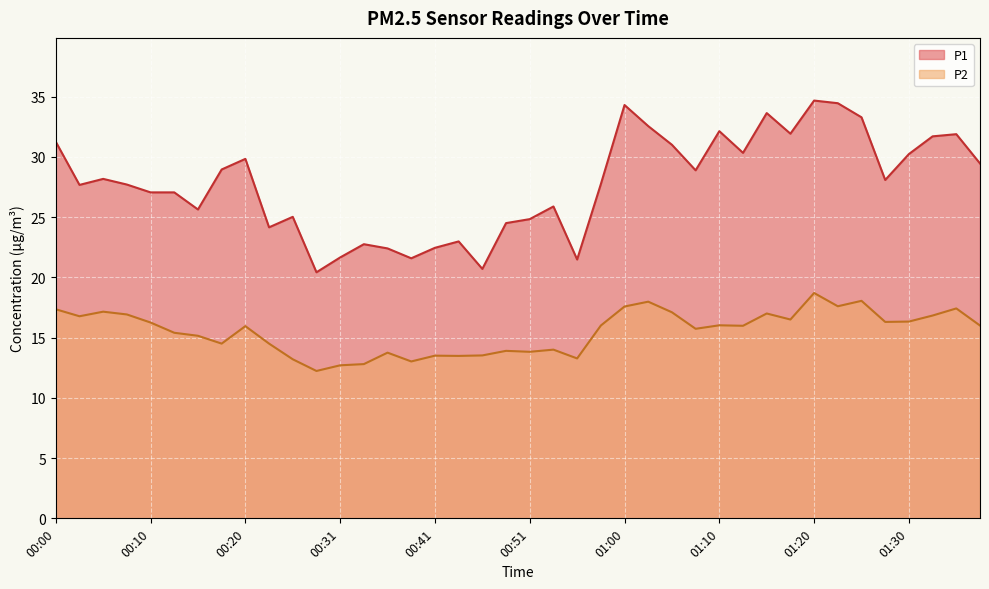

True or false: P2 and P1 cross at least once.

False